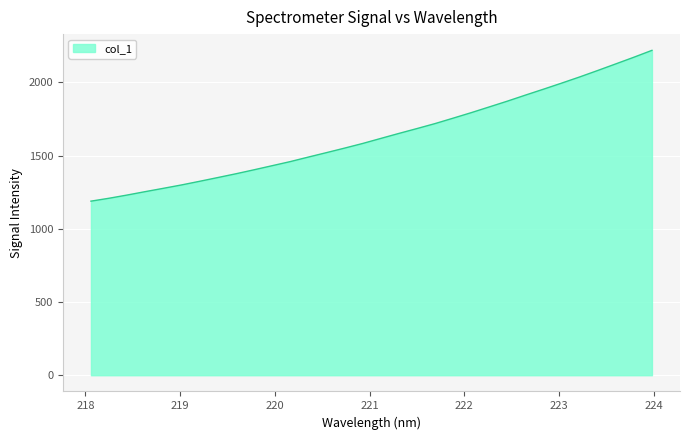

What is the greatest value displayed?

2218.6